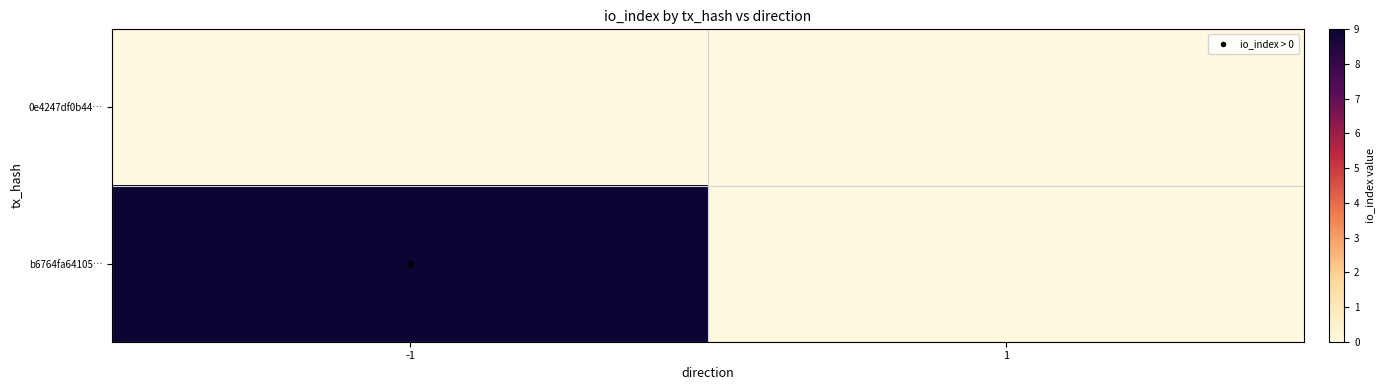

Reading right to left, transcribe all the data shown in this chart.

0e4247df0b44…: 1=0	-1=0
b6764fa64105…: 1=0	-1=9